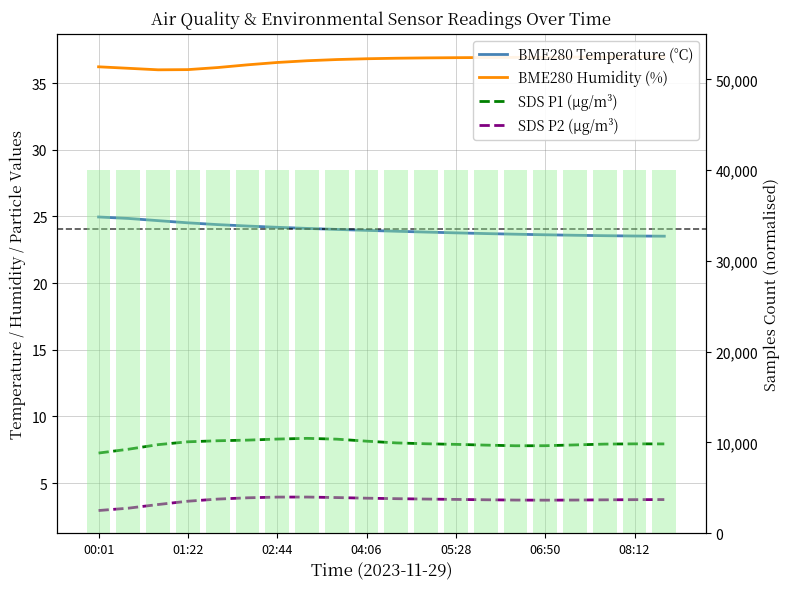

At which label is Samples closest to 39987?

04:06